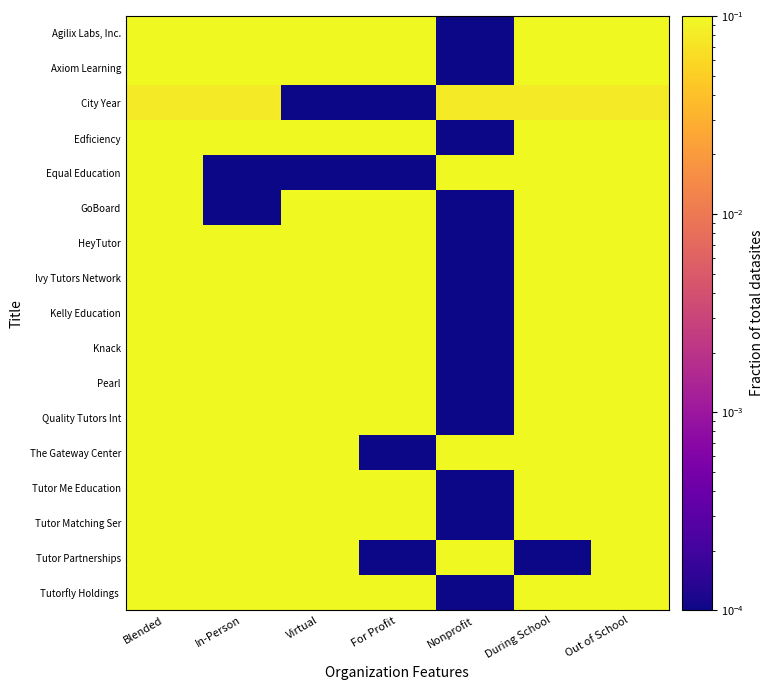

How many distinct data groups are displayed?

17